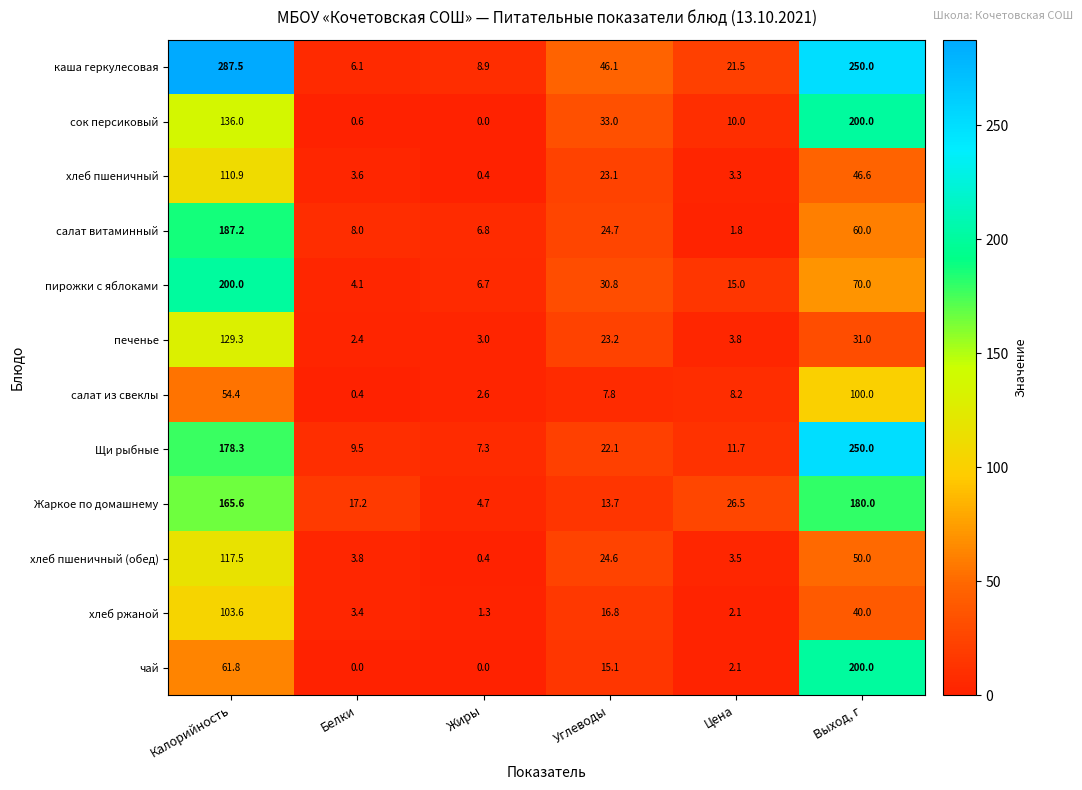

Which series changed the most between Калорийность and Цена?

каша геркулесовая